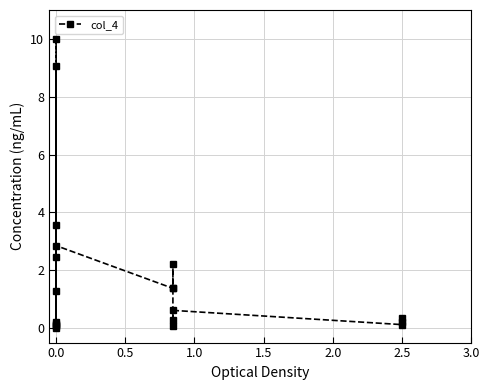

What is the value of the 14th point from the left?

2.2